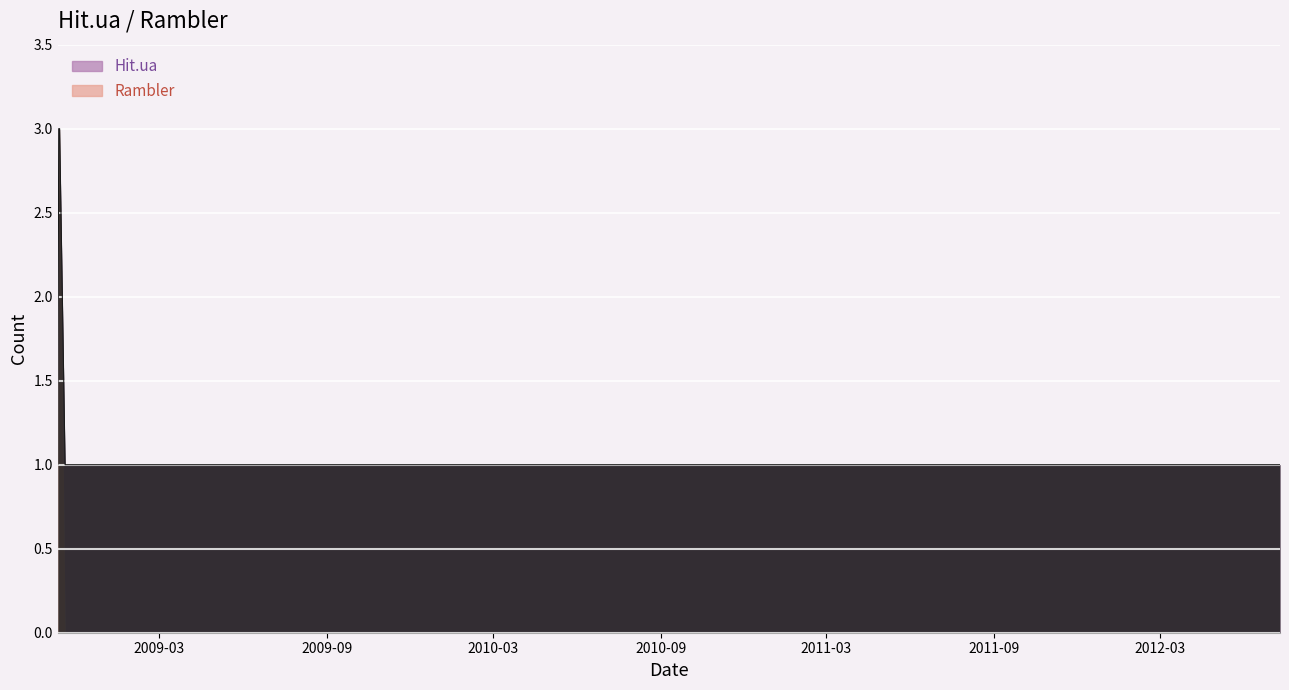

True or false: Hit.ua has more than 2 interior local peaks.

False